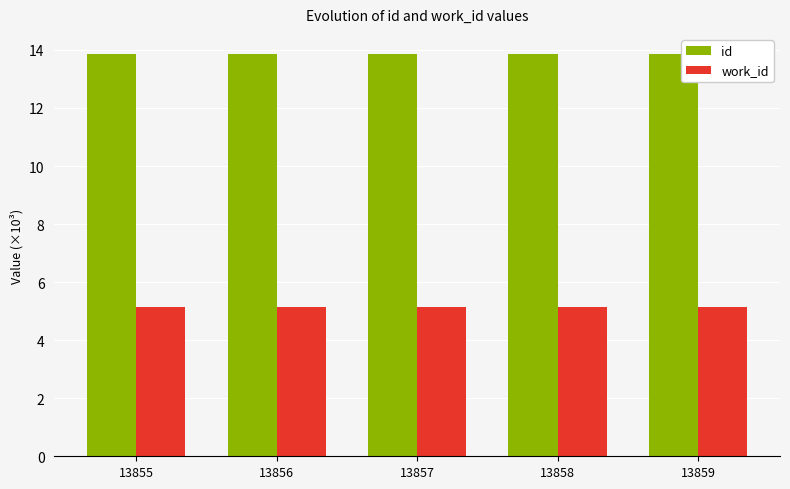

Is it true that id equals 13.9 at 13855?

True